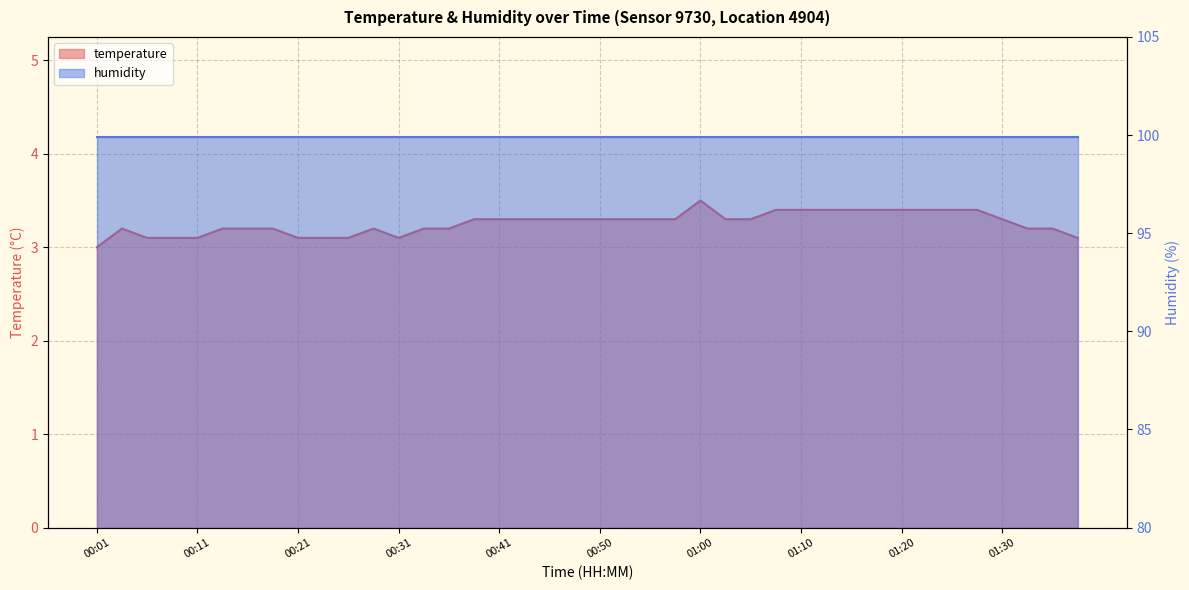

What position from the left is 00:31?

13